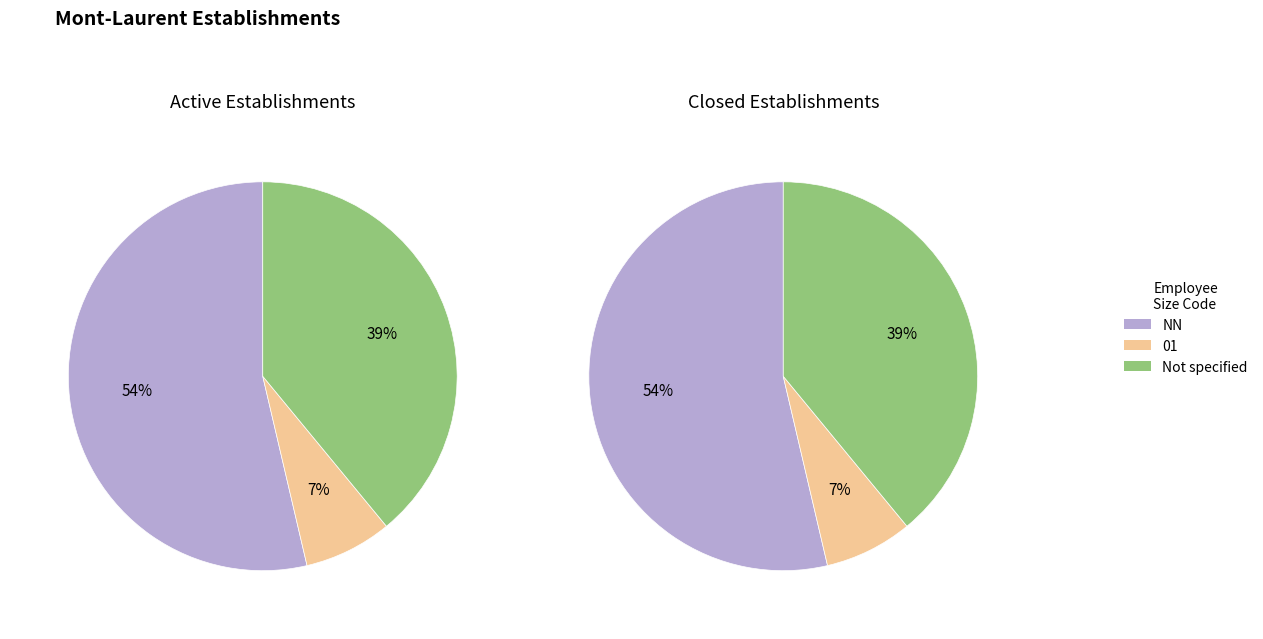

How many slices are in this pie chart?

3